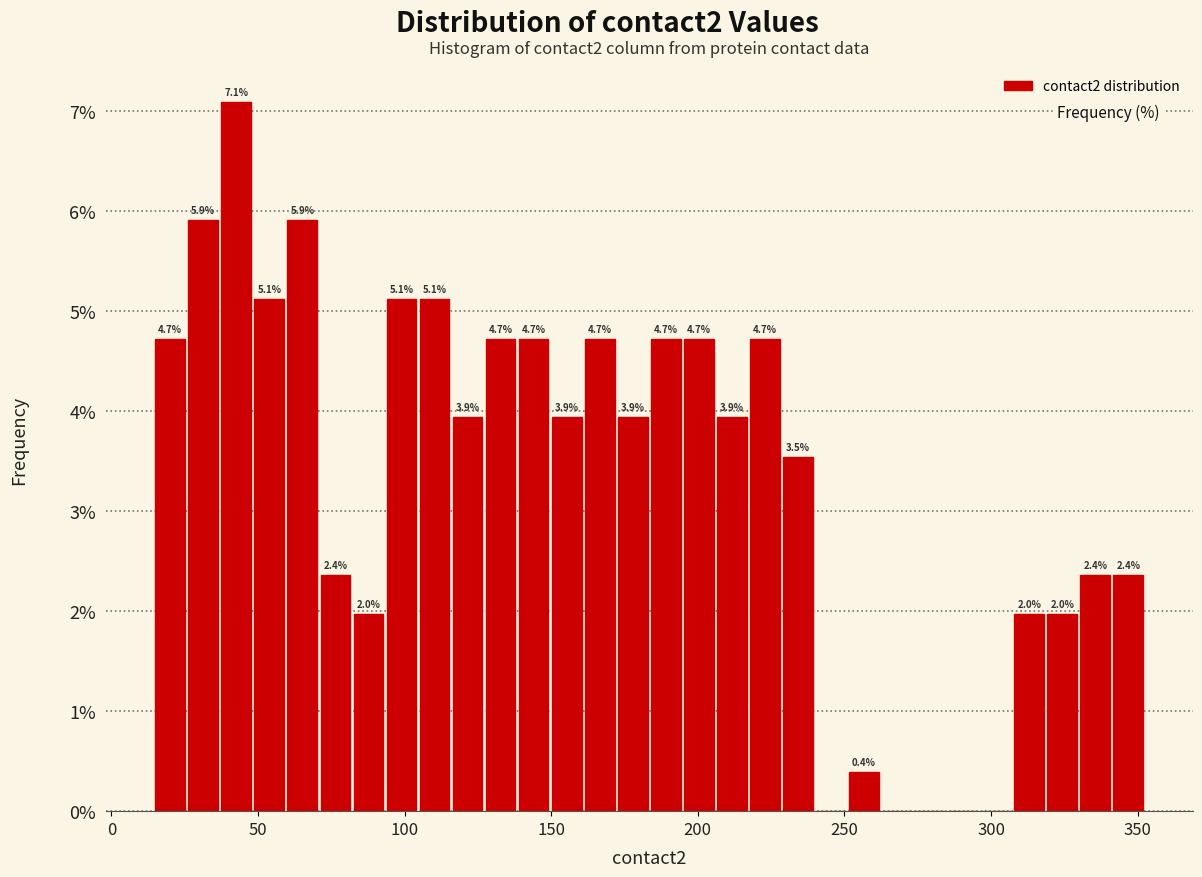

Read against the x-axis, roughly where is the centre of the tallest bar?

45